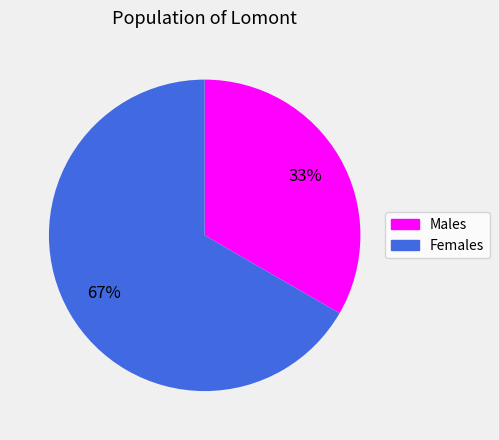

To the nearest percent, what is the average slice percentage?

50%